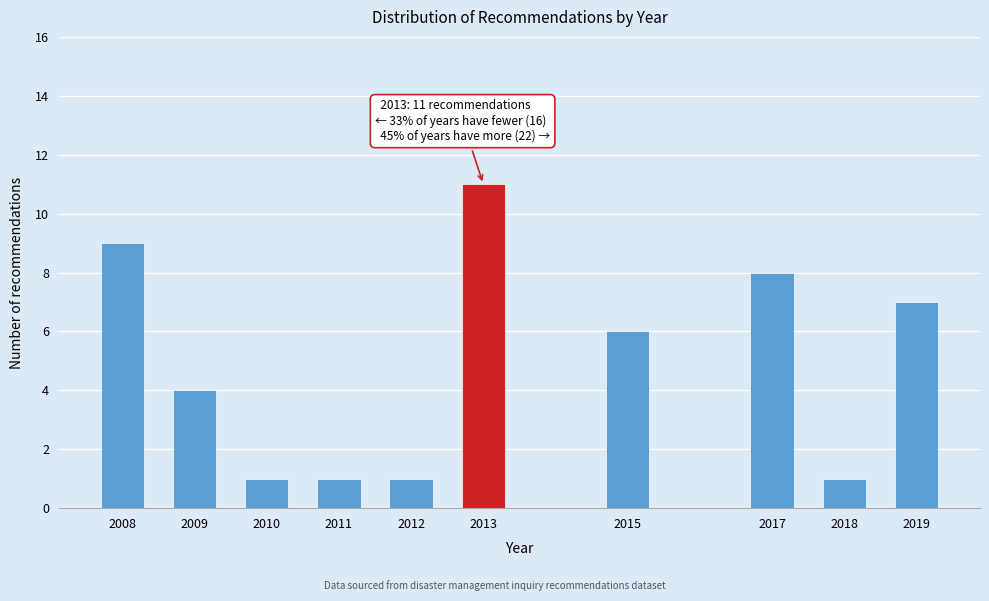

Reading left to right, what are all the values shown in this chart?

9	4	1	1	1	11	6	8	1	7